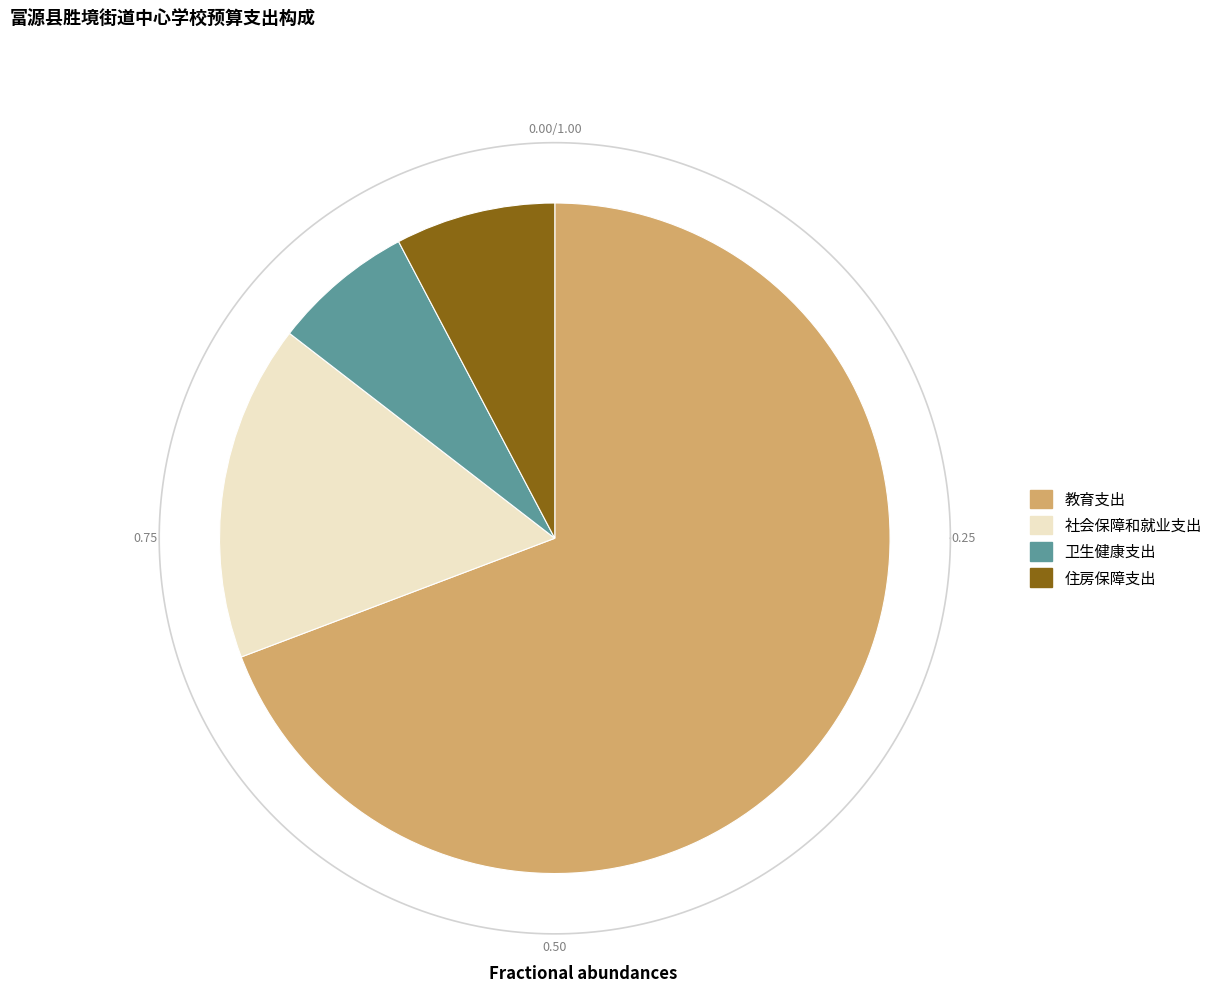

The 教育支出 slice represents 69% of the pie. True or false?

True